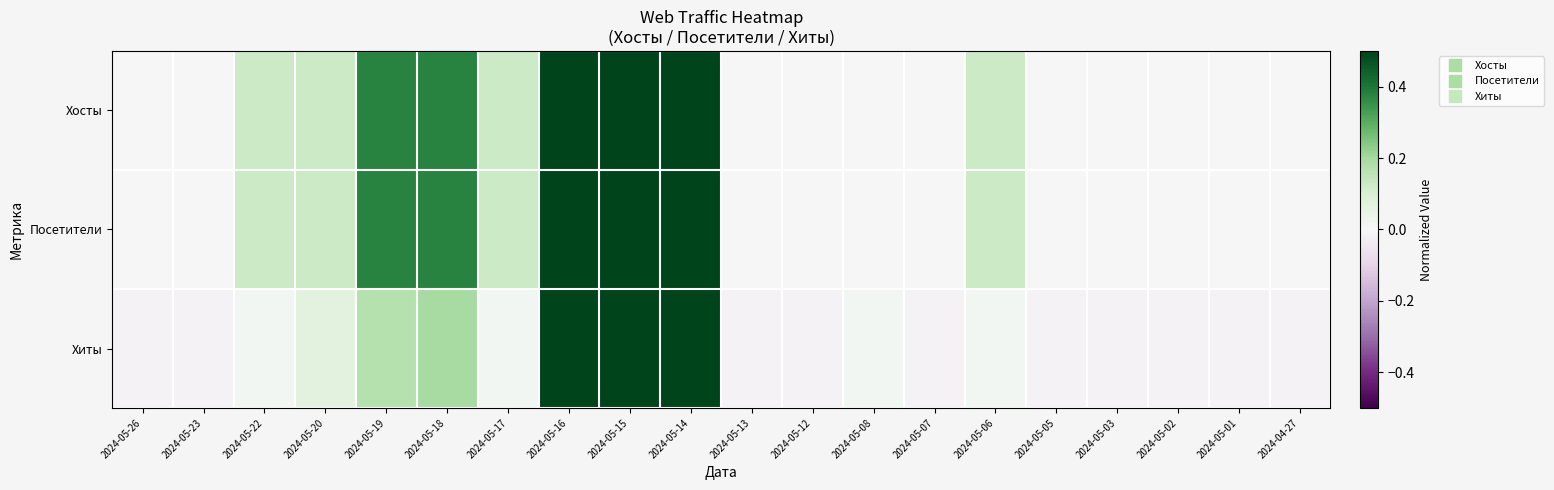

Reading left to right, what are all the values shown in this chart?

Хосты: 2024-05-26=0.0	2024-05-23=0.0	2024-05-22=0.1	2024-05-20=0.1	2024-05-19=0.4	2024-05-18=0.4	2024-05-17=0.1	2024-05-16=0.6	2024-05-15=0.9	2024-05-14=1.0	2024-05-13=0.0	2024-05-12=0.0	2024-05-08=0.0	2024-05-07=0.0	2024-05-06=0.1	2024-05-05=0.0	2024-05-03=0.0	2024-05-02=0.0	2024-05-01=0.0	2024-04-27=0.0
Посетители: 2024-05-26=0.0	2024-05-23=0.0	2024-05-22=0.1	2024-05-20=0.1	2024-05-19=0.4	2024-05-18=0.4	2024-05-17=0.1	2024-05-16=0.6	2024-05-15=0.9	2024-05-14=1.0	2024-05-13=0.0	2024-05-12=0.0	2024-05-08=0.0	2024-05-07=0.0	2024-05-06=0.1	2024-05-05=0.0	2024-05-03=0.0	2024-05-02=0.0	2024-05-01=0.0	2024-04-27=0.0
Хиты: 2024-05-26=-0.0	2024-05-23=-0.0	2024-05-22=0.0	2024-05-20=0.1	2024-05-19=0.2	2024-05-18=0.2	2024-05-17=0.0	2024-05-16=0.9	2024-05-15=0.5	2024-05-14=1.0	2024-05-13=-0.0	2024-05-12=-0.0	2024-05-08=0.0	2024-05-07=-0.0	2024-05-06=0.0	2024-05-05=-0.0	2024-05-03=-0.0	2024-05-02=-0.0	2024-05-01=-0.0	2024-04-27=-0.0